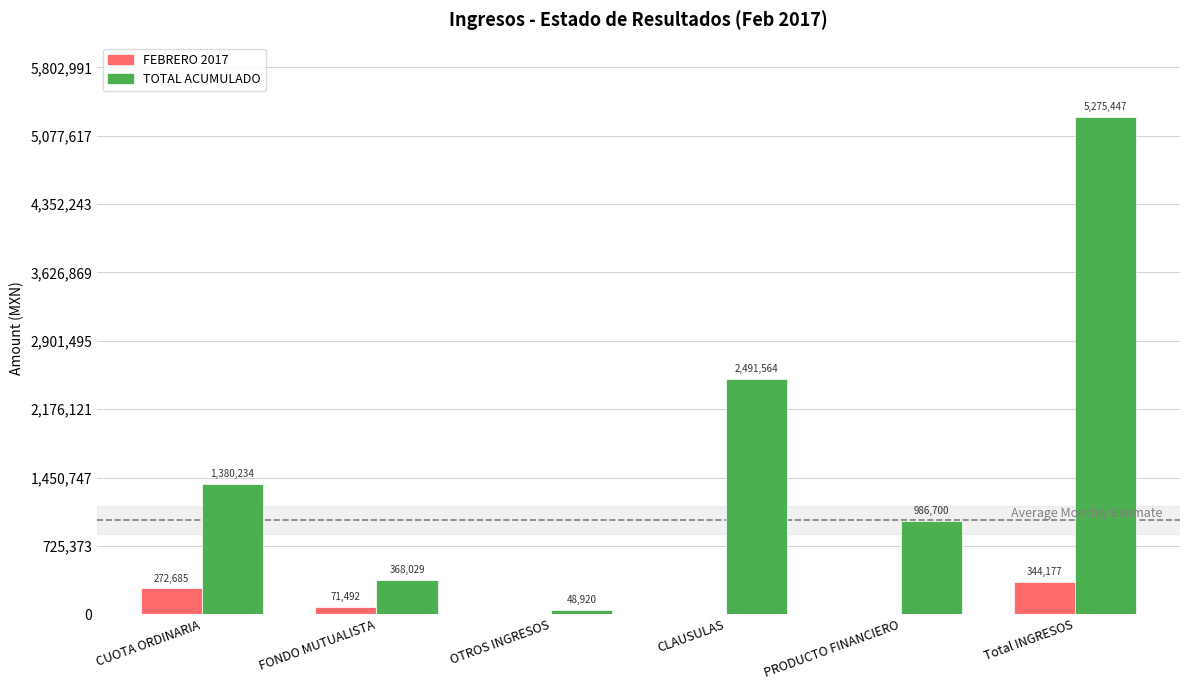

Is the value of TOTAL ACUMULADO at PRODUCTO FINANCIERO greater than the value of FEBRERO 2017 at PRODUCTO FINANCIERO?

Yes